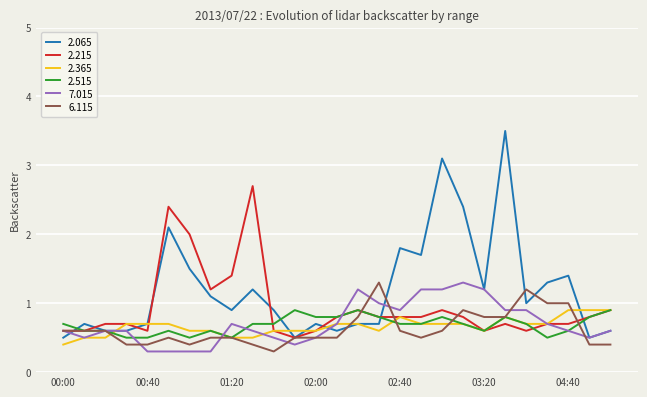

Which series has the largest total across all categories?

2.065